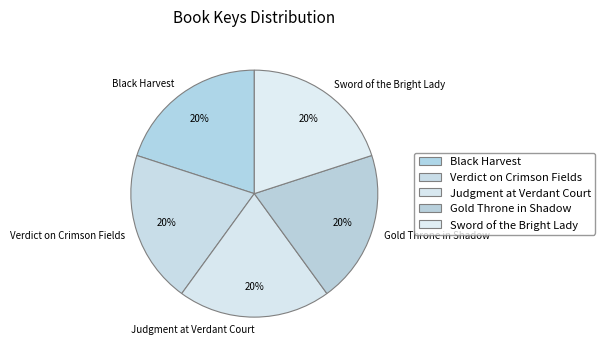

To the nearest percent, what is the combined percentage of Gold Throne in Shadow and Black Harvest?

40%